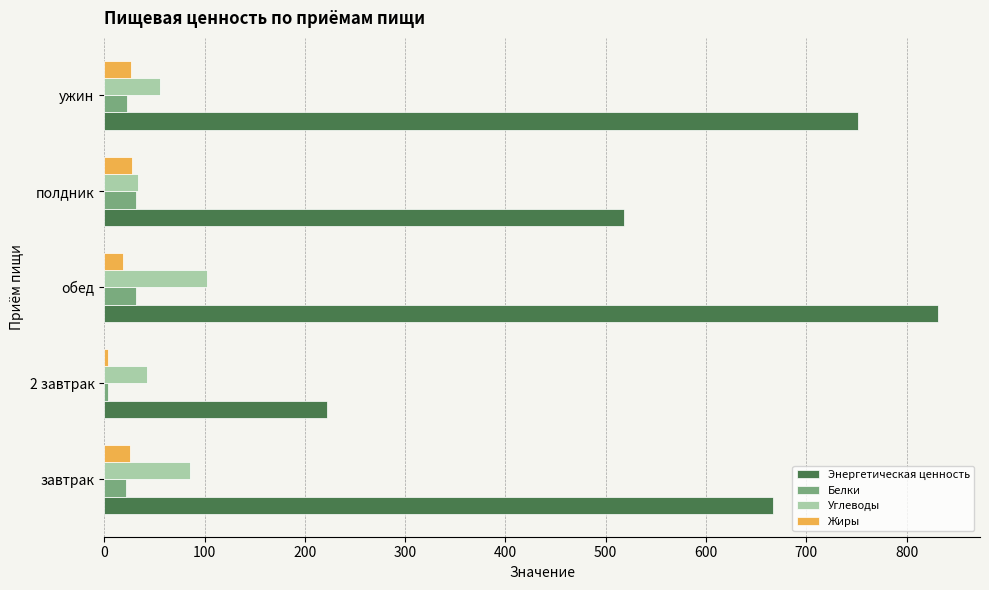

How many values in the Углеводы series are below 55?

2